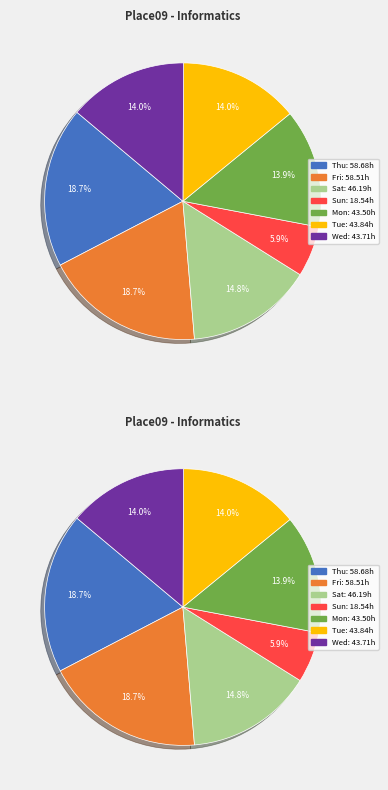

Which slice is the largest?

23-Thu